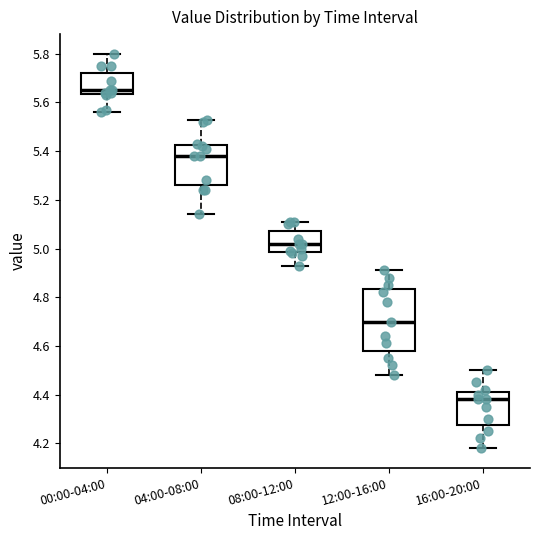

Which box has the lowest median line?

16:00-20:00